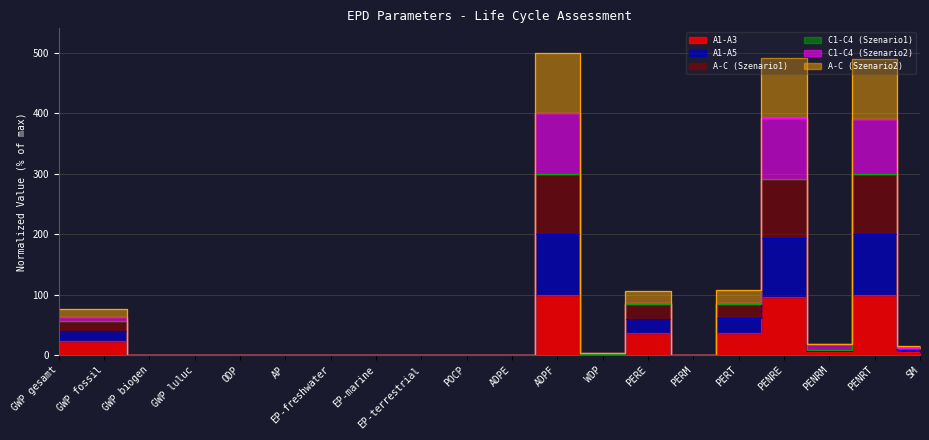

What value does the A1-A5 series have at SM?

14.7